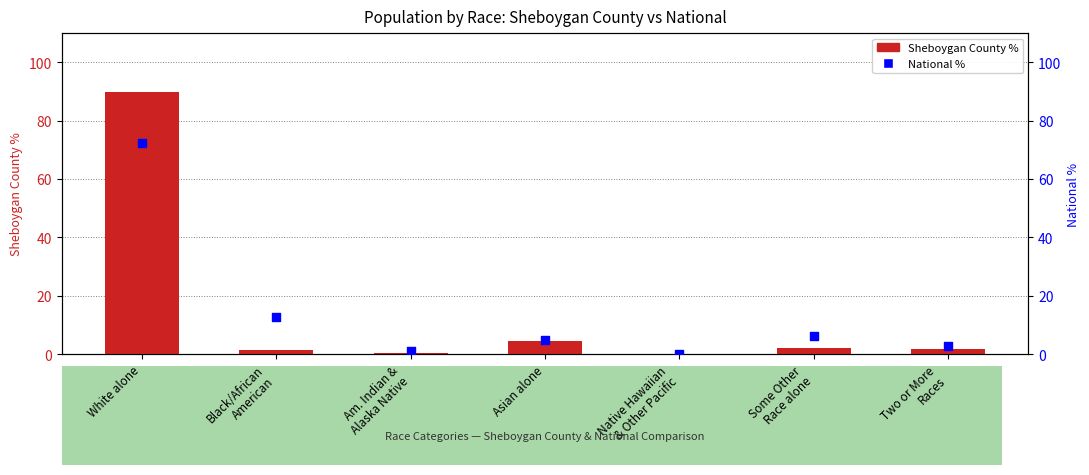

At which category is the sum across all series the highest?

White alone